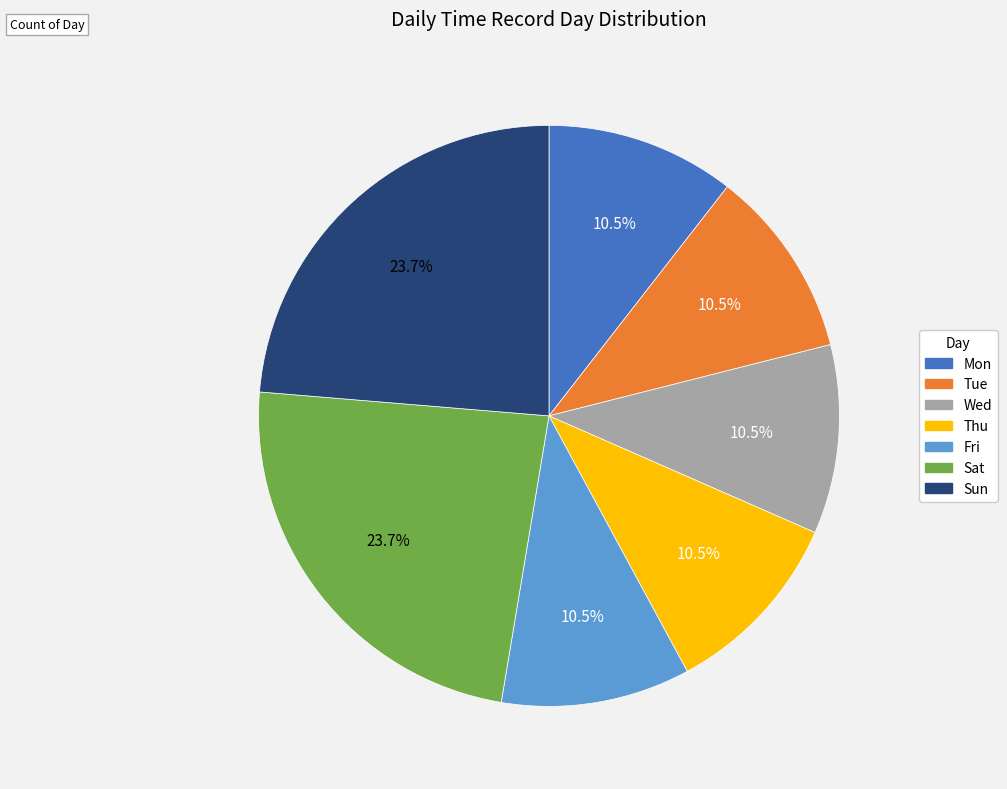

The Tue slice represents 1% of the pie. True or false?

False